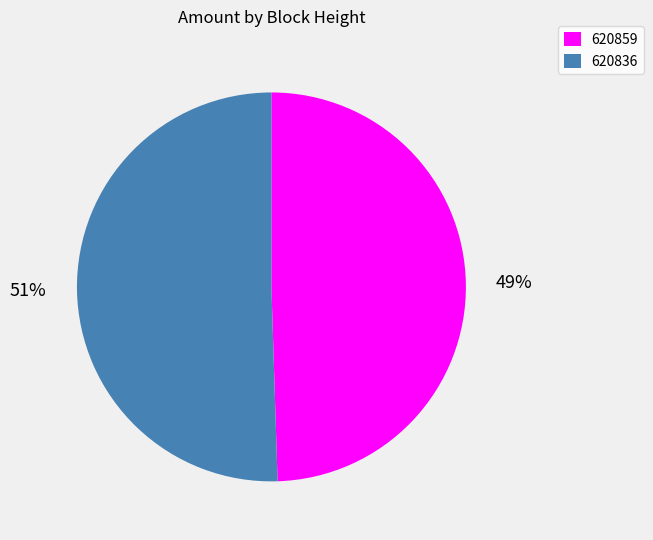

Does 620836 account for over 50% of the chart?

Yes